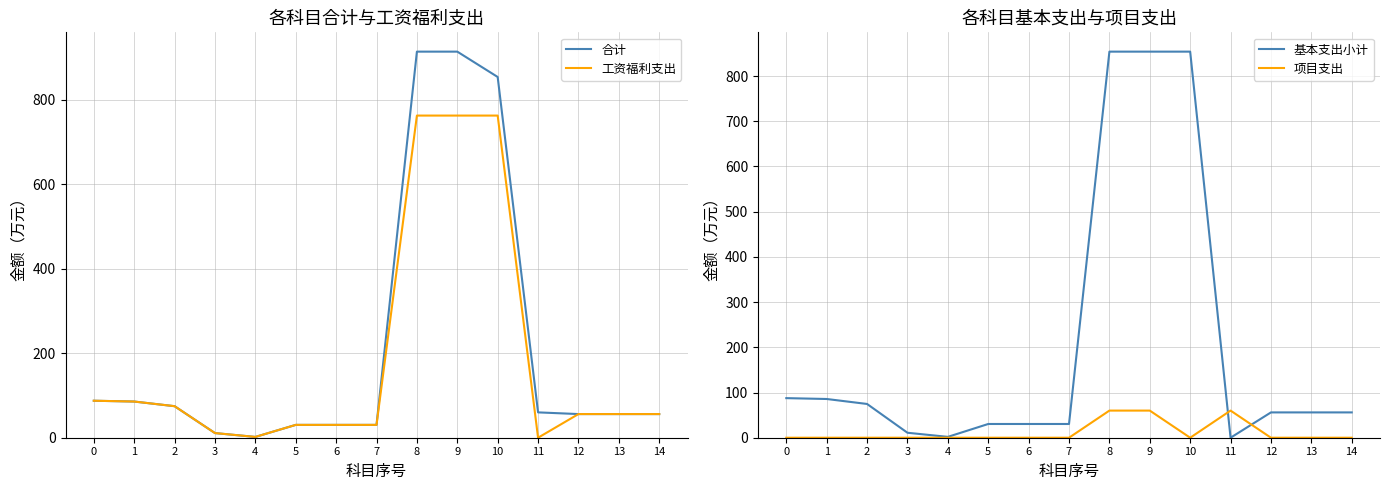

What is the difference between the second highest and second lowest values in the 合计 series?

902.9